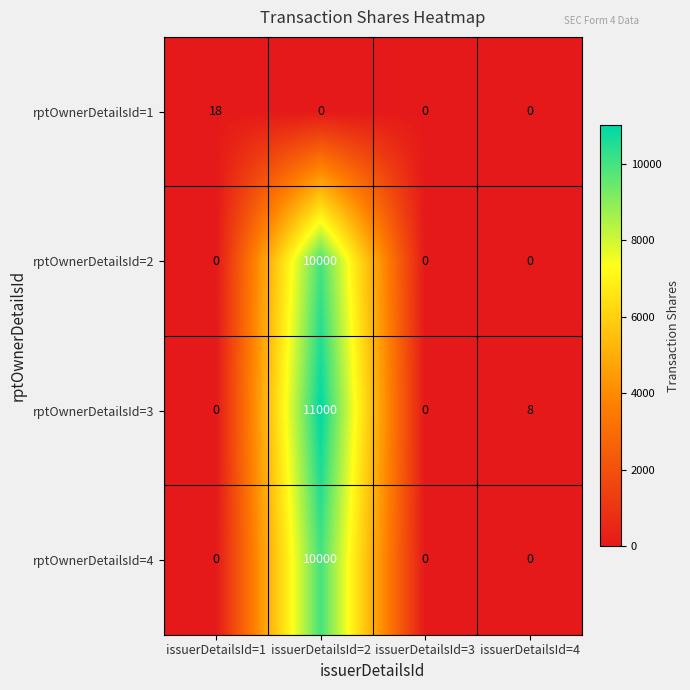

What is the difference between the maximum and minimum values in the rptOwnerDetailsId=2 series?

10000